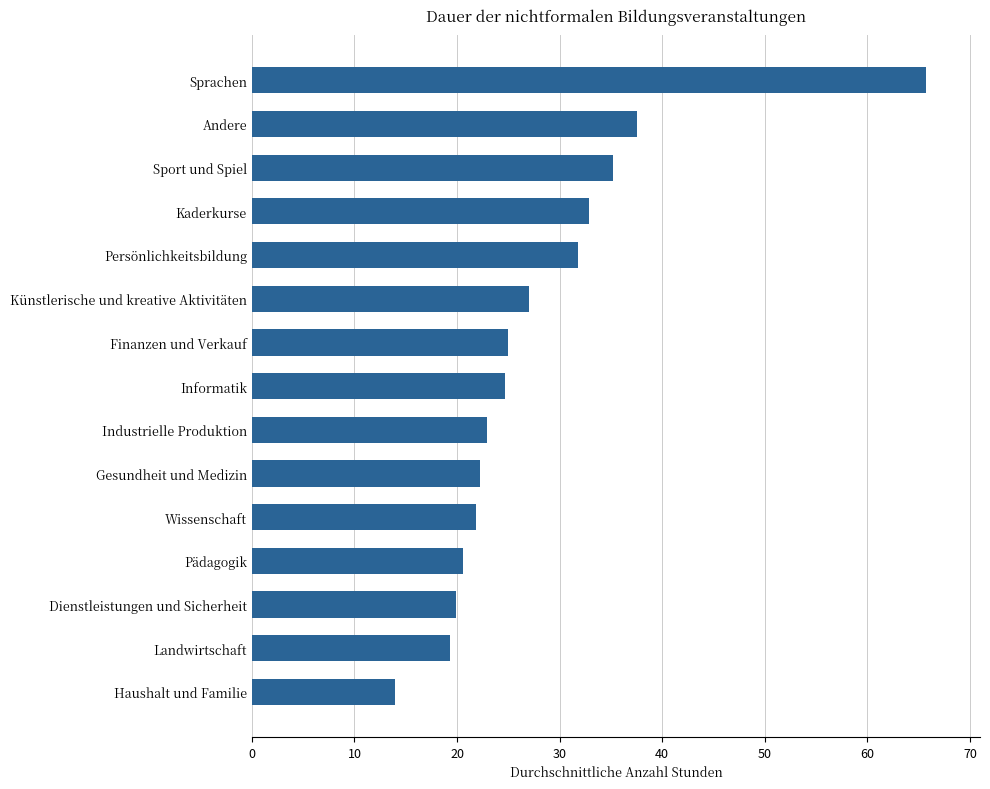

Reading bottom to top, transcribe all the data shown in this chart.

14.0	19.3	19.9	20.6	21.9	22.2	23.0	24.7	25.0	27.0	31.8	32.9	35.2	37.6	65.7